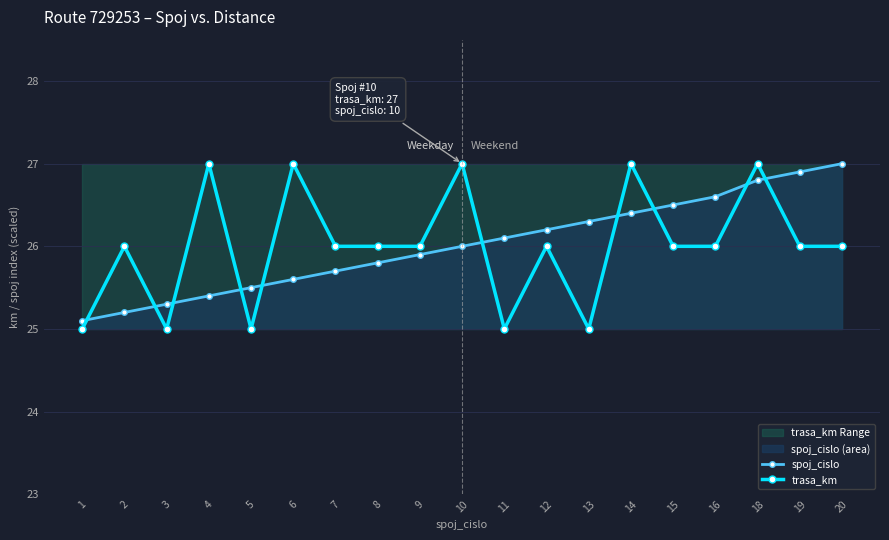

Where is trasa_km nearest to the value 26?

2